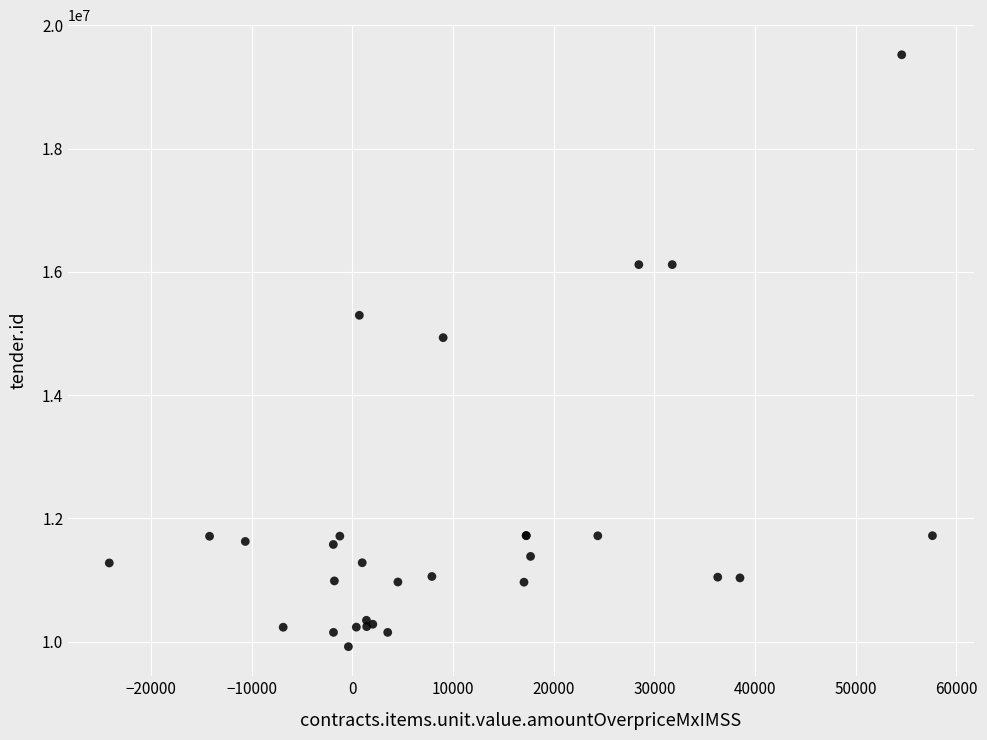

What Y value in the scatter plot is closest to 14719747?

14931832